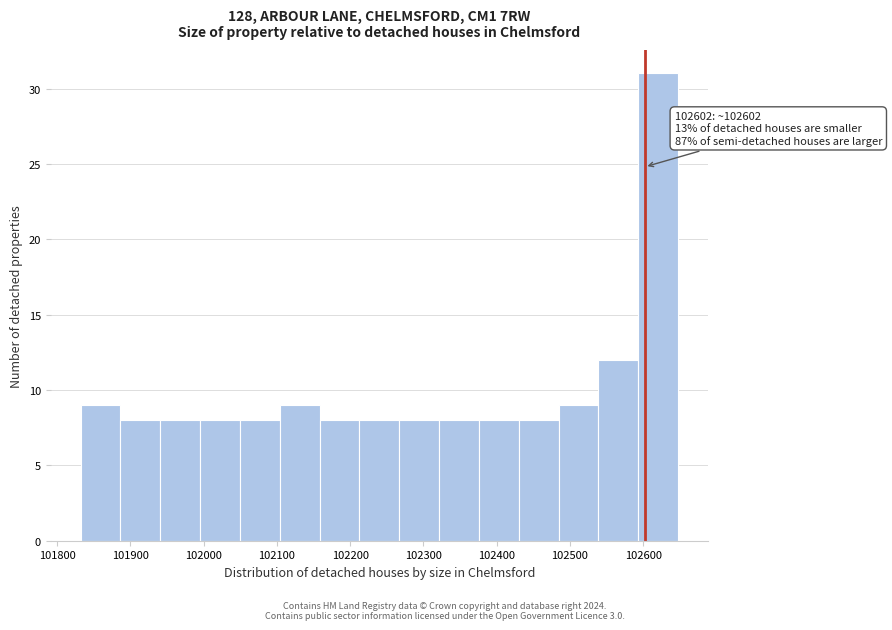

Which range on the x-axis has the tallest bar?

102590 to 102650